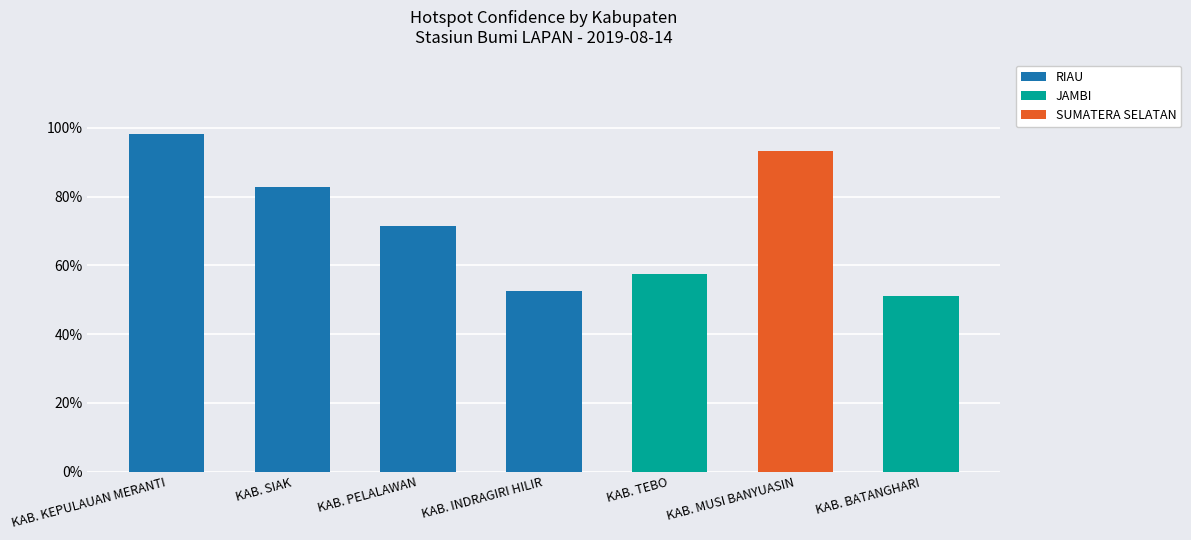

Reading left to right, list the values for the RIAU series.

KAB. KEPULAUAN MERANTI=98.3	KAB. SIAK=82.8	KAB. PELALAWAN=71.4	KAB. INDRAGIRI HILIR=52.5	KAB. TEBO=0.0	KAB. MUSI BANYUASIN=0.0	KAB. BATANGHARI=0.0